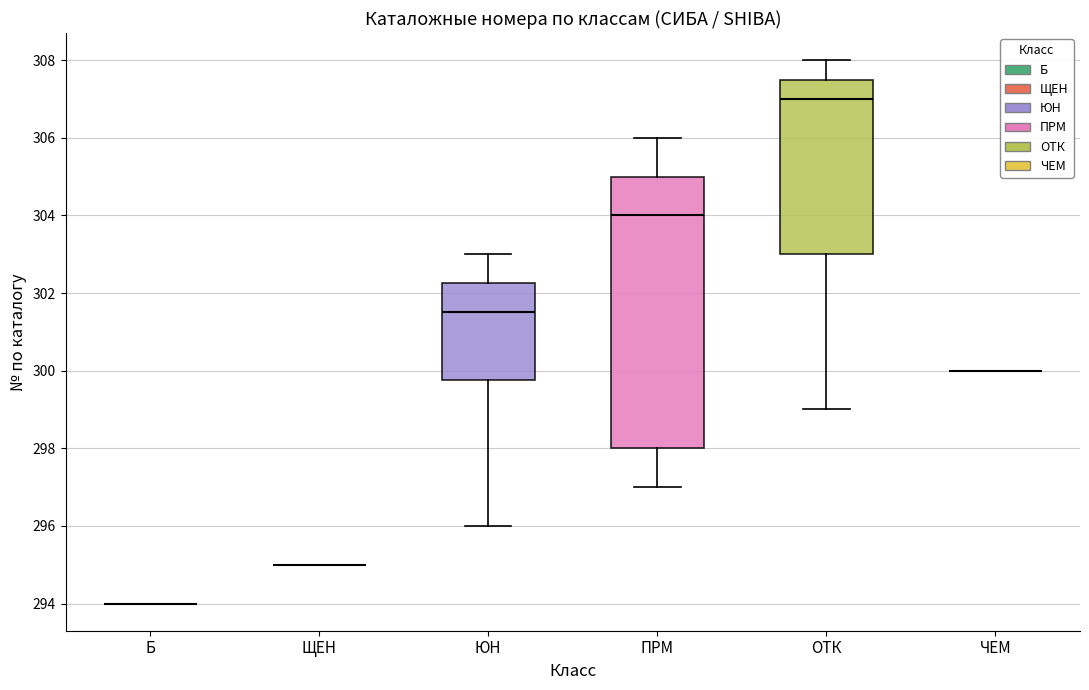

Which box is the tallest, from its lower edge to its upper edge?

ПРМ